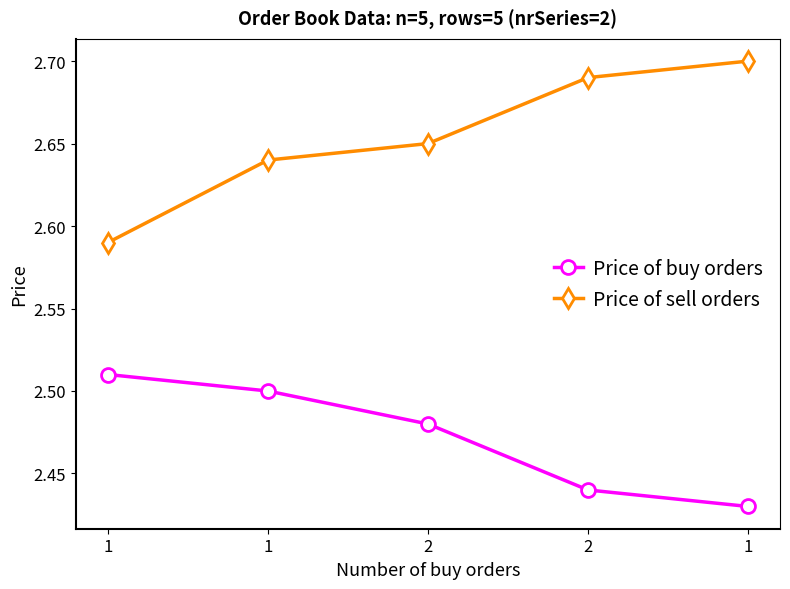

Which series has the largest range (max minus min)?

Price of sell orders